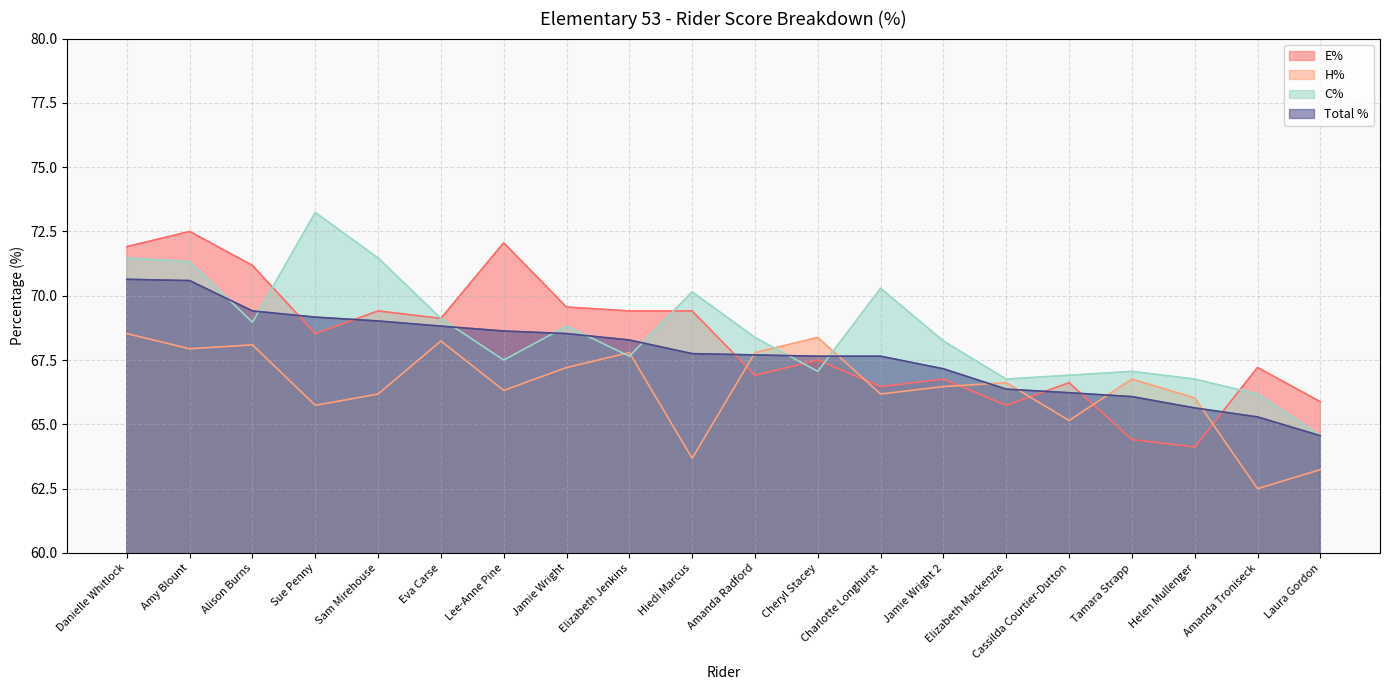

What is the difference between the maximum and second lowest values in the Total % series?

5.3